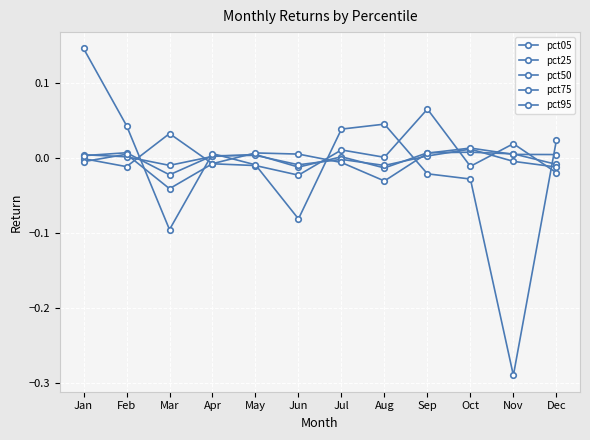

Reading left to right, what are all the values shown in this chart?

pct05: Jan=-0.0	Feb=-0.0	Mar=0.0	Apr=-0.0	May=-0.0	Jun=-0.0	Jul=0.0	Aug=0.0	Sep=0.1	Oct=-0.0	Nov=0.0	Dec=-0.0
pct25: Jan=0.0	Feb=0.0	Mar=-0.0	Apr=0.0	May=0.0	Jun=-0.0	Jul=0.0	Aug=-0.0	Sep=0.0	Oct=0.0	Nov=0.0	Dec=-0.0
pct50: Jan=0.0	Feb=0.0	Mar=-0.0	Apr=0.0	May=0.0	Jun=-0.0	Jul=-0.0	Aug=-0.0	Sep=0.0	Oct=0.0	Nov=-0.0	Dec=-0.0
pct75: Jan=-0.0	Feb=0.0	Mar=-0.0	Apr=-0.0	May=0.0	Jun=0.0	Jul=-0.0	Aug=-0.0	Sep=0.0	Oct=0.0	Nov=0.0	Dec=0.0
pct95: Jan=0.1	Feb=0.0	Mar=-0.1	Apr=0.0	May=-0.0	Jun=-0.1	Jul=0.0	Aug=0.0	Sep=-0.0	Oct=-0.0	Nov=-0.3	Dec=0.0